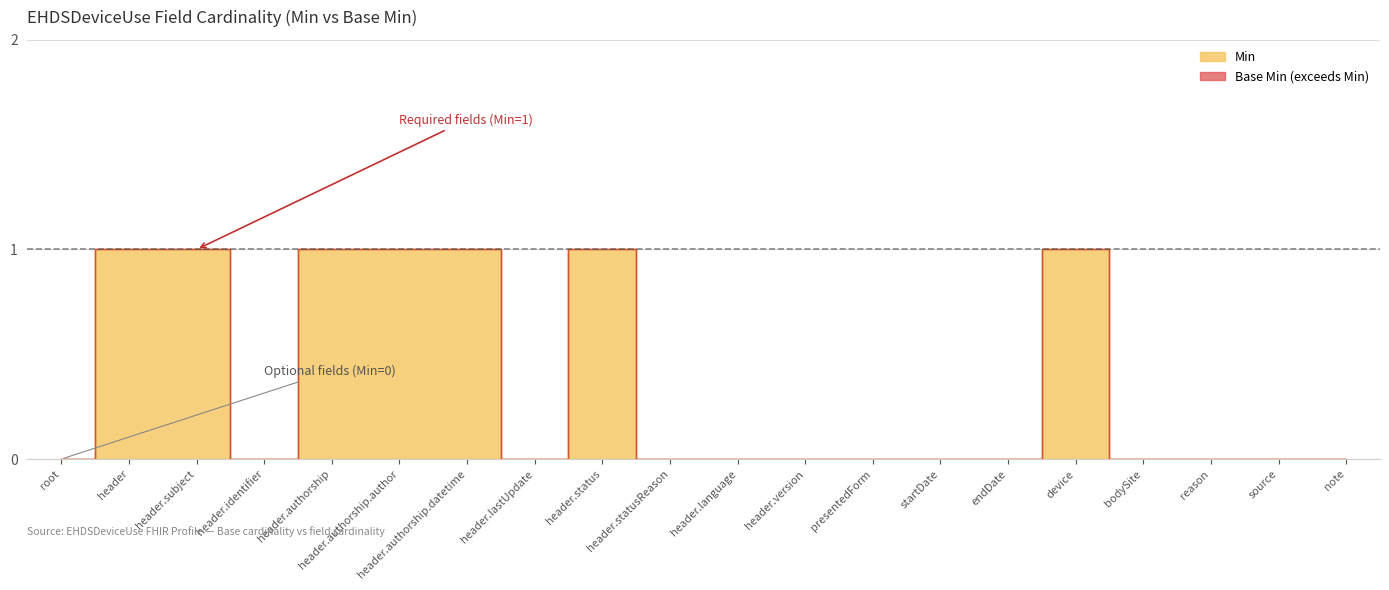

How many positive values does the Min series have?

7